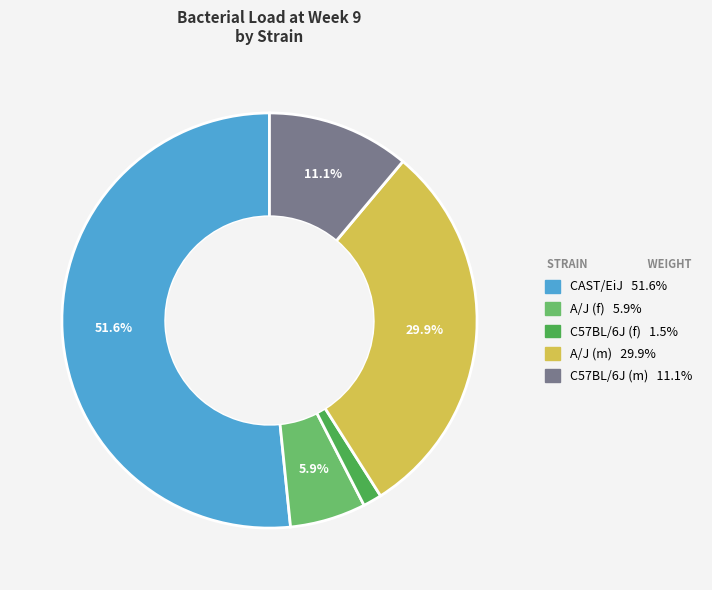

Is there a majority slice in this chart?

Yes